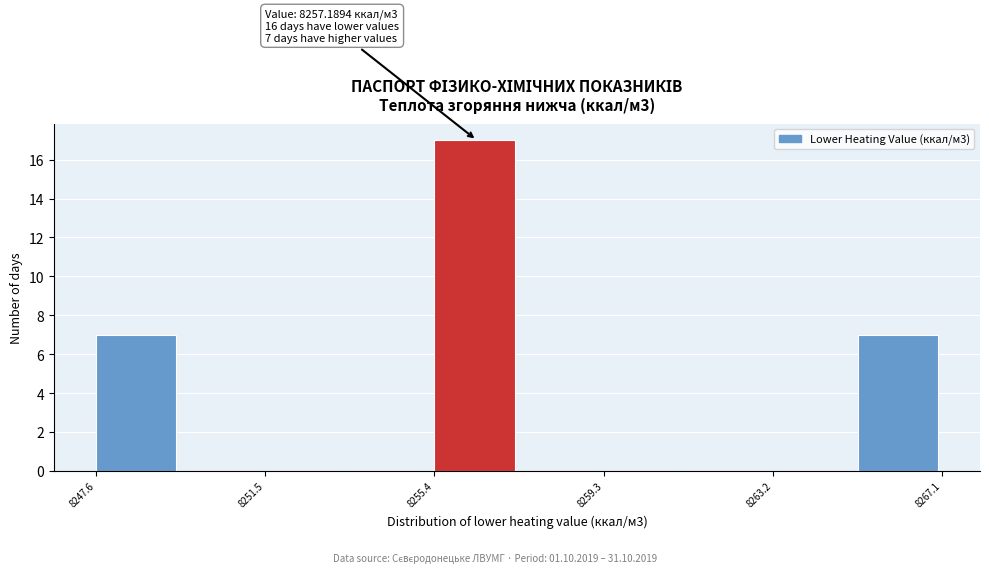

Around what value on the x-axis is the tallest bar? Give the approximate position of its centre, as read against the axis.

8256.5